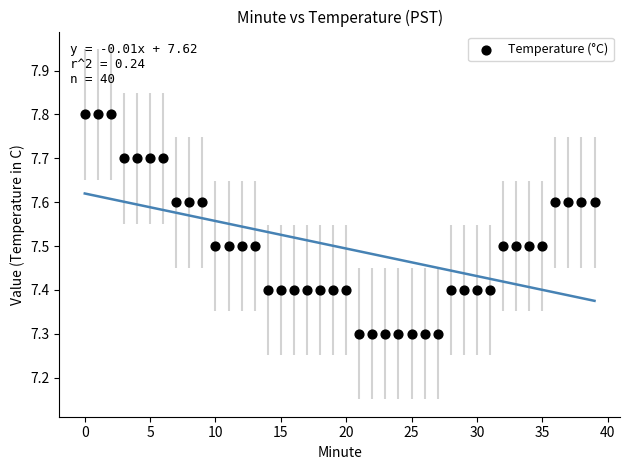

What is the range of Y values (max minus min)?

0.5